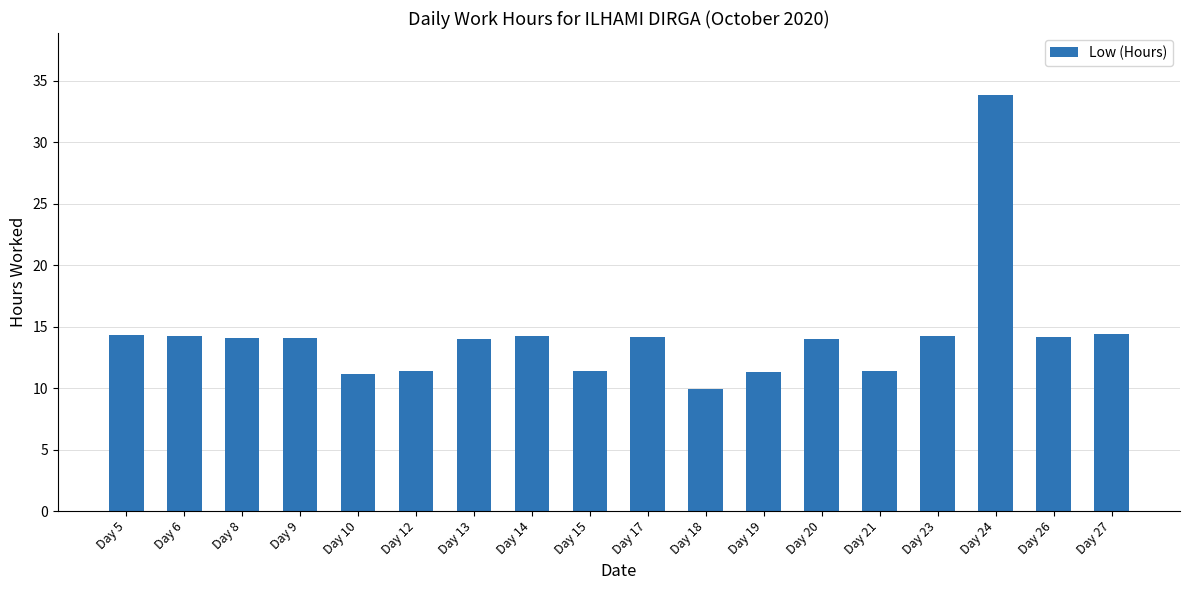

What value does the data have at Day 26?

14.2